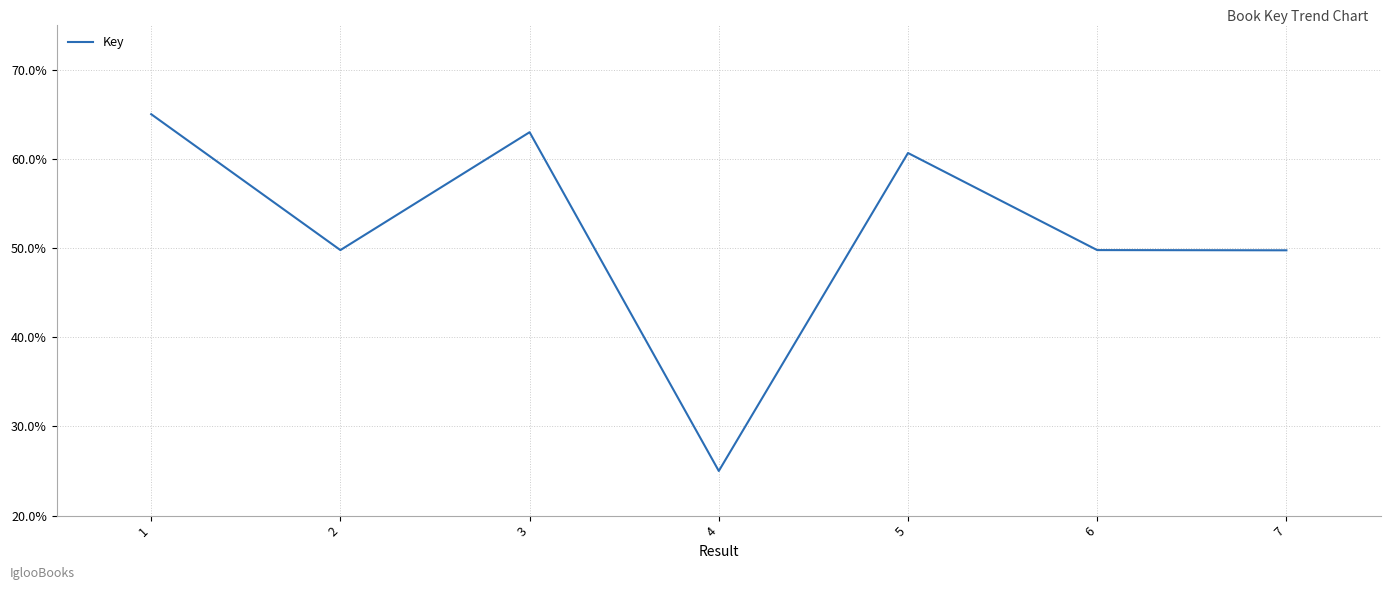

Does the chart display data point markers on the line(s)?

No